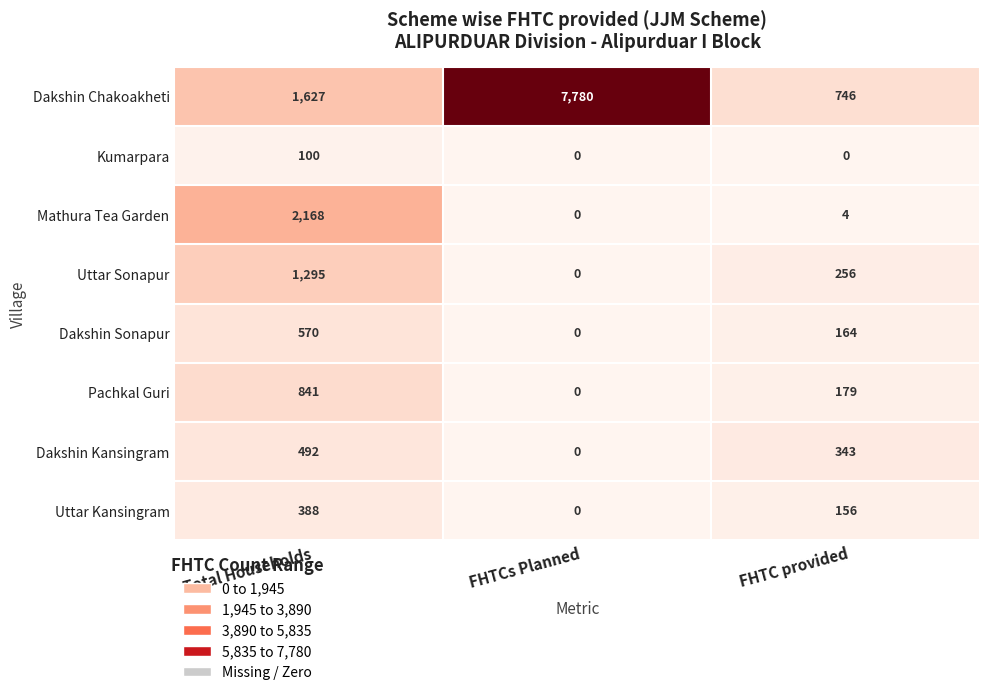

True or false: Mathura Tea Garden has a value of 996 at Total Households.

False